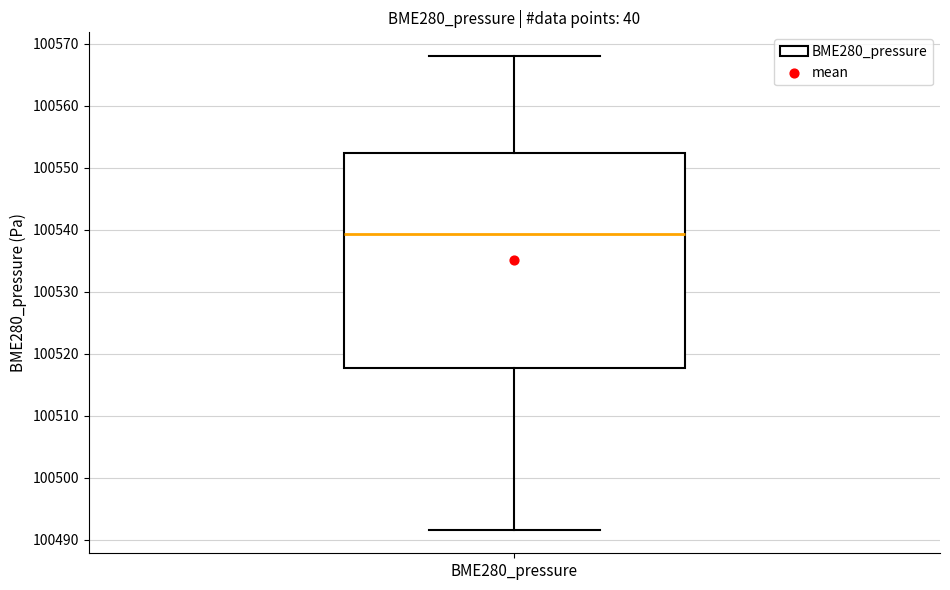

Transcribe this box plot: give where the median line is, the range the box spans, and where the two whiskers end, as read against the y-axis. The values are not printed on the chart, so give them approximately, as read against the axis.

median 100539, box 100518 to 100552, whiskers 100492 to 100568